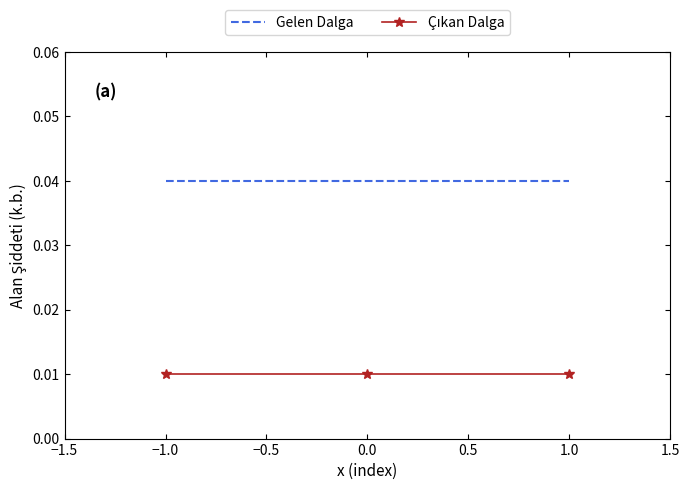

At how many categories does at least one series exceed 0?

3